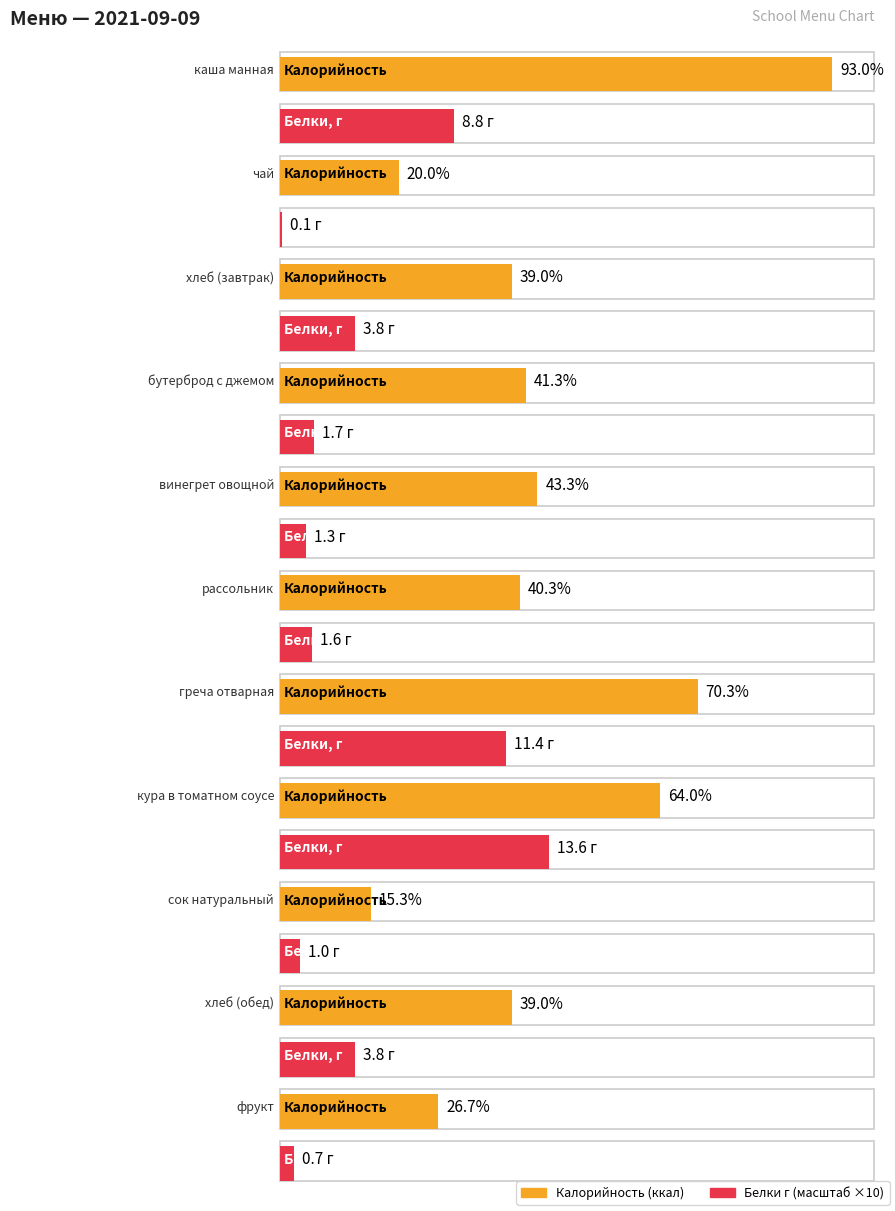

What is the difference between the maximum and minimum values in the Белки series?

13.5